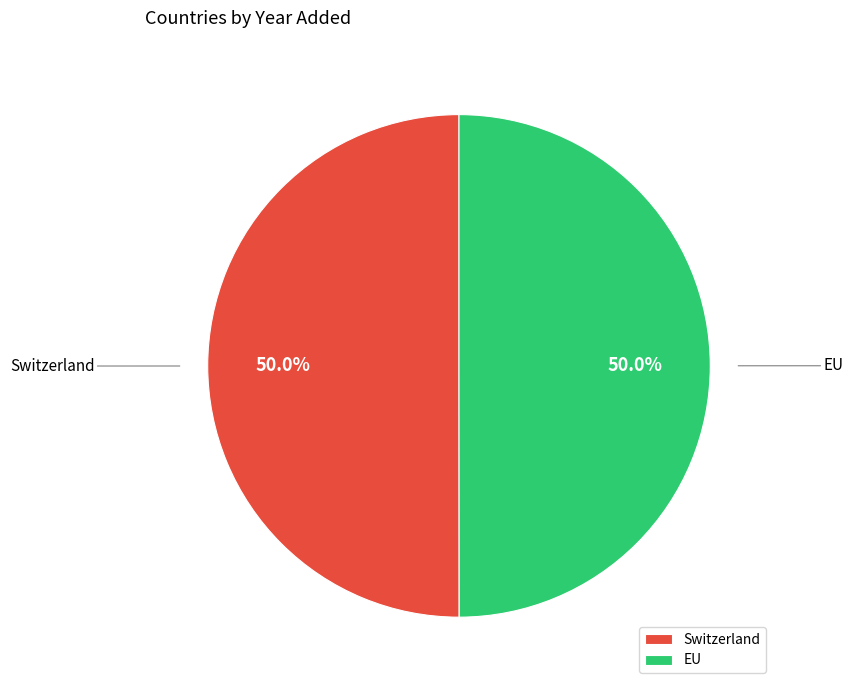

What percentage is the Switzerland slice, to the nearest percent?

50%